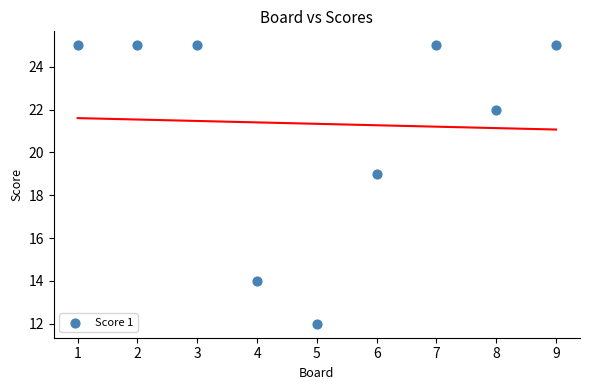

What is the average X value?

5